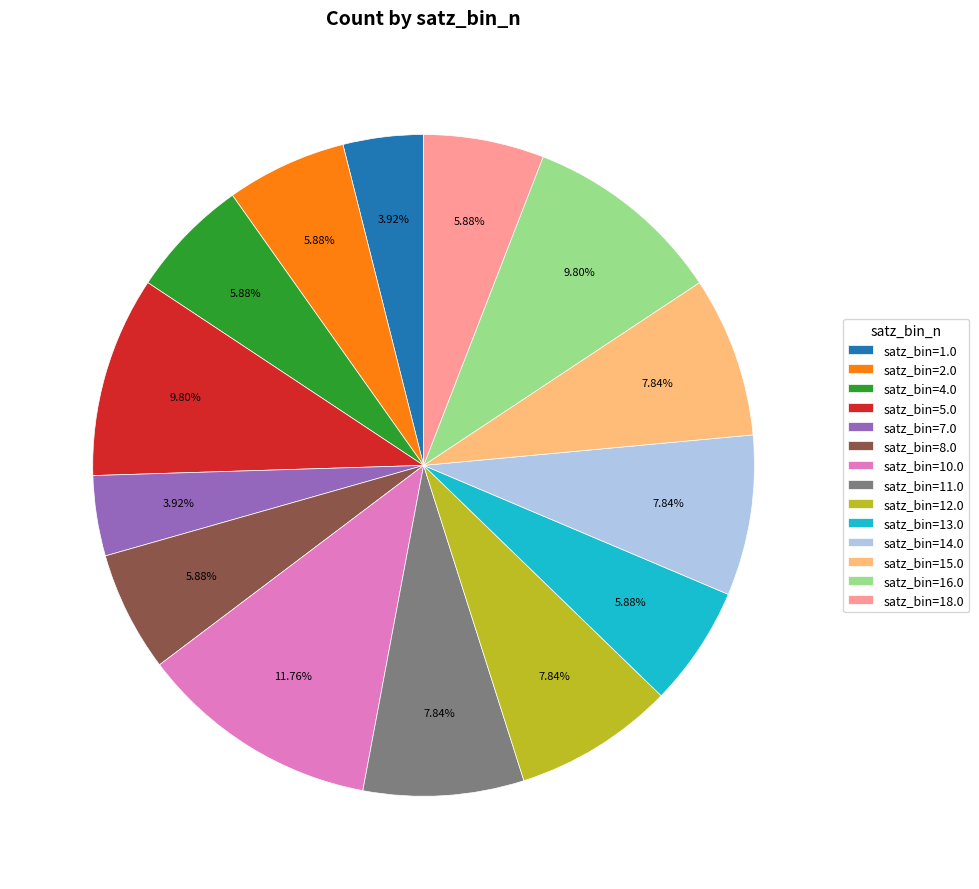

Approximately how many times larger is the value at satz_bin=1.0 compared to satz_bin=4.0?

0.7